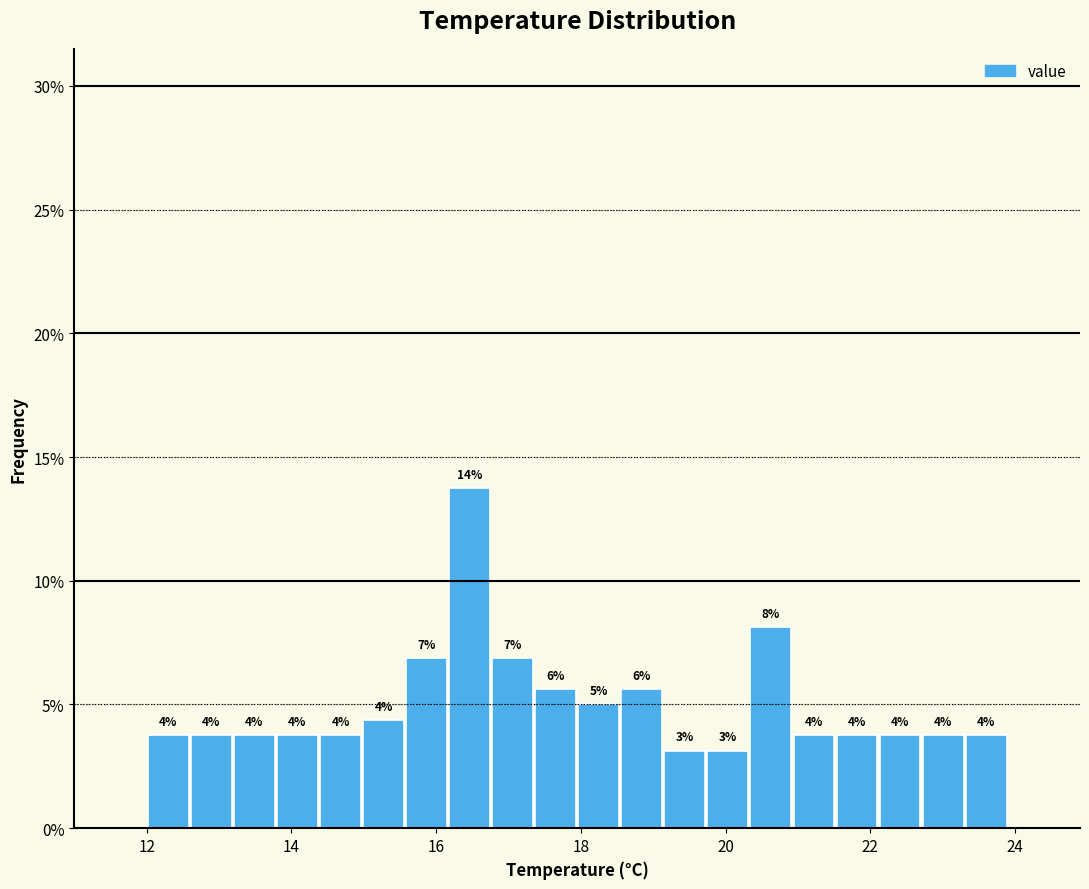

Around what value on the x-axis is the tallest bar? Give the approximate position of its centre, as read against the axis.

16.4